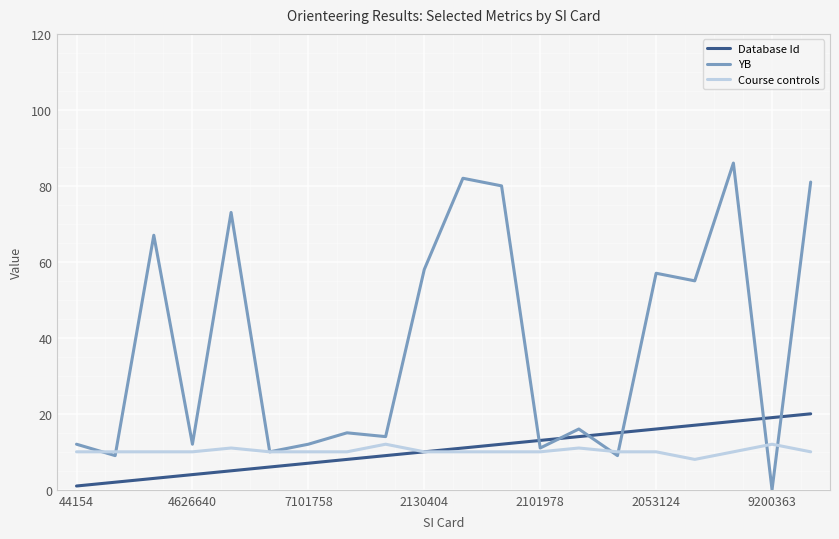

Reading left to right, extract all data points from this chart.

Database Id: 1	2	3	4	5	6	7	8	9	10	11	12	13	14	15	16	17	18	19	20
YB: 12	9	67	12	73	10	12	15	14	58	82	80	11	16	9	57	55	86	0	81
Course controls: 10	10	10	10	11	10	10	10	12	10	10	10	10	11	10	10	8	10	12	10